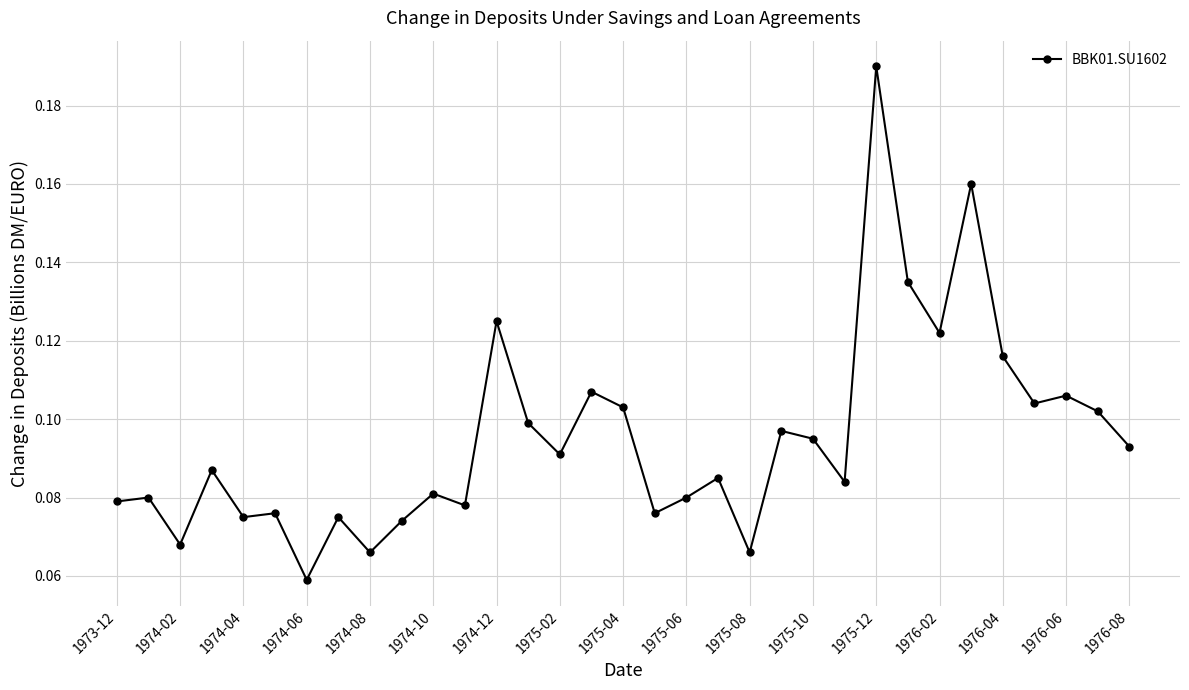

Count the values in the range 0 to 1.

33